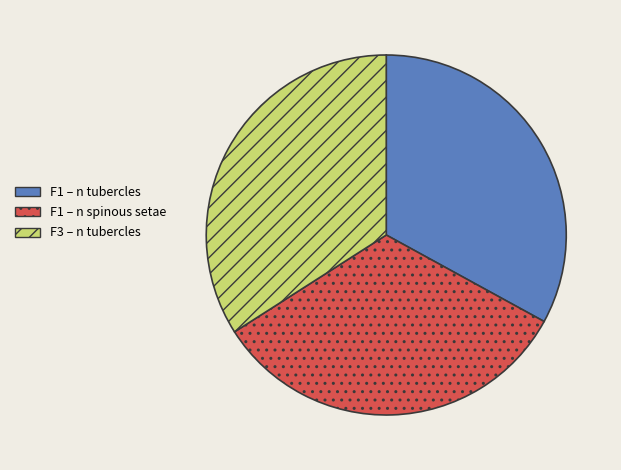

Combined, do F1 – n tubercles and F1 – n spinous setae account for over 50%?

Yes